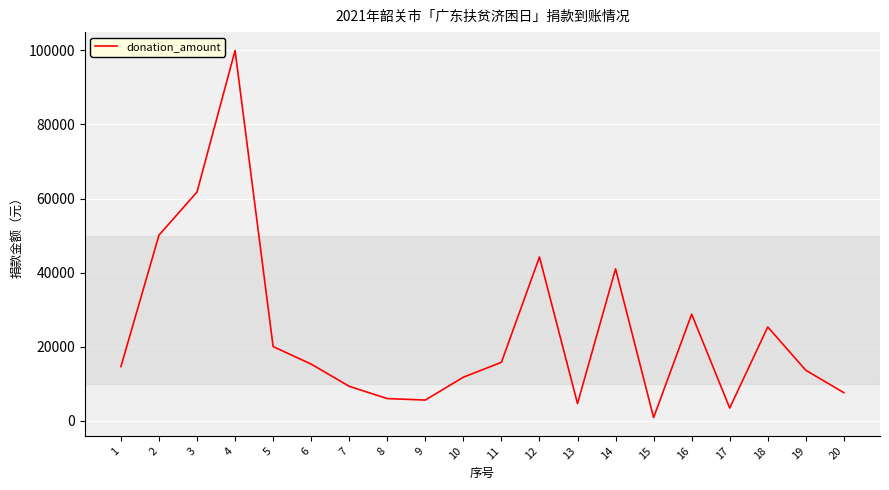

Is it true that the value at 2 is 50105.0?

True